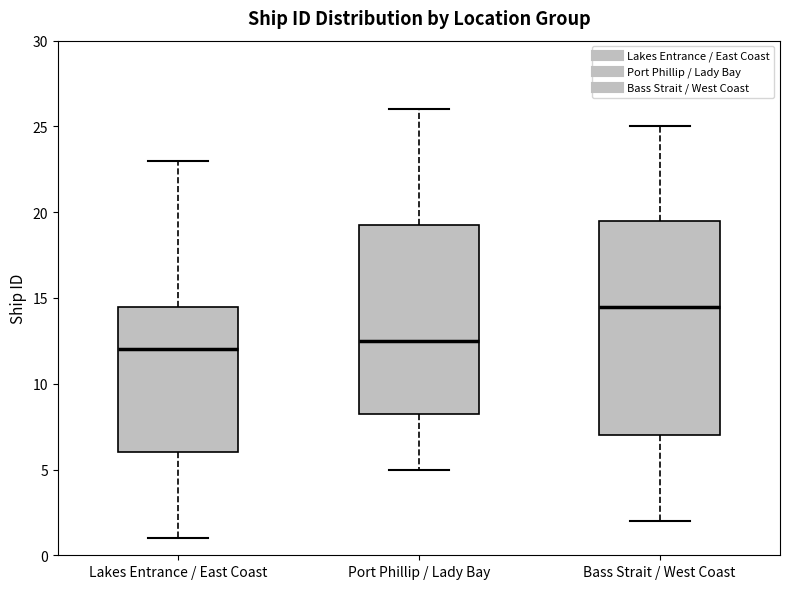

Which box's median line is the highest?

Bass Strait / West Coast